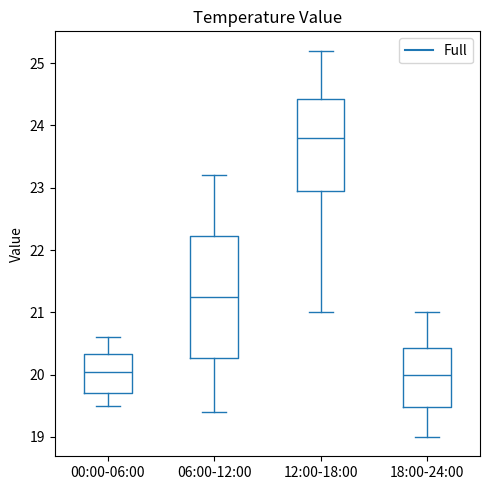

Where does the lower whisker of the box for 12:00-18:00 end on the y-axis? The values are not printed on the chart, so give them approximately, as read against the axis.

21.0